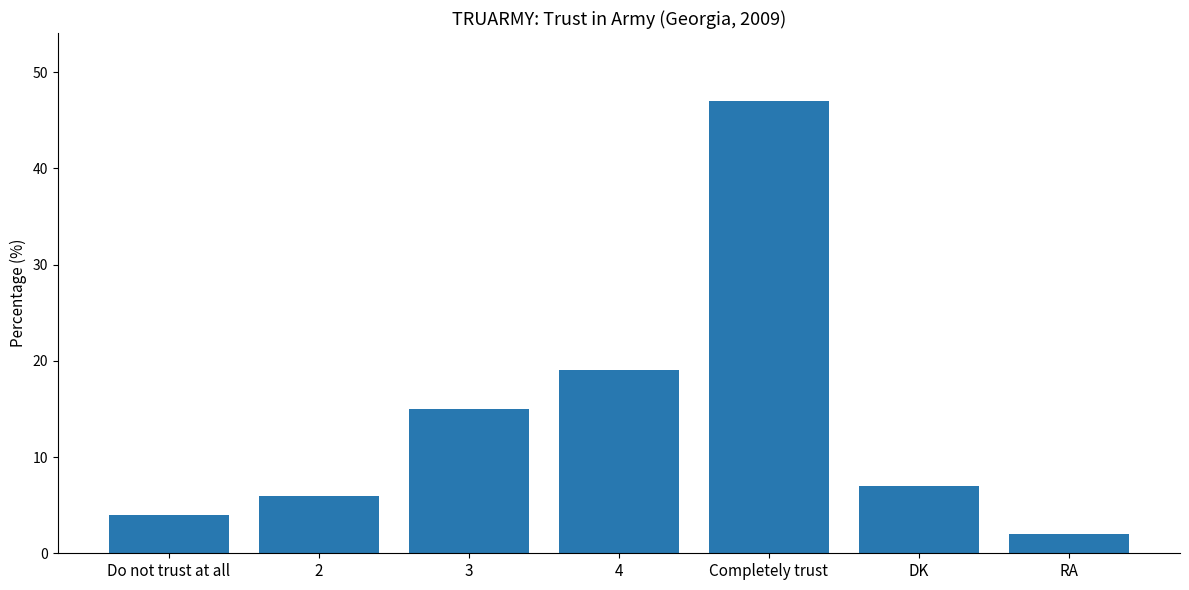

What is the label of the 4th bar from the left?

4